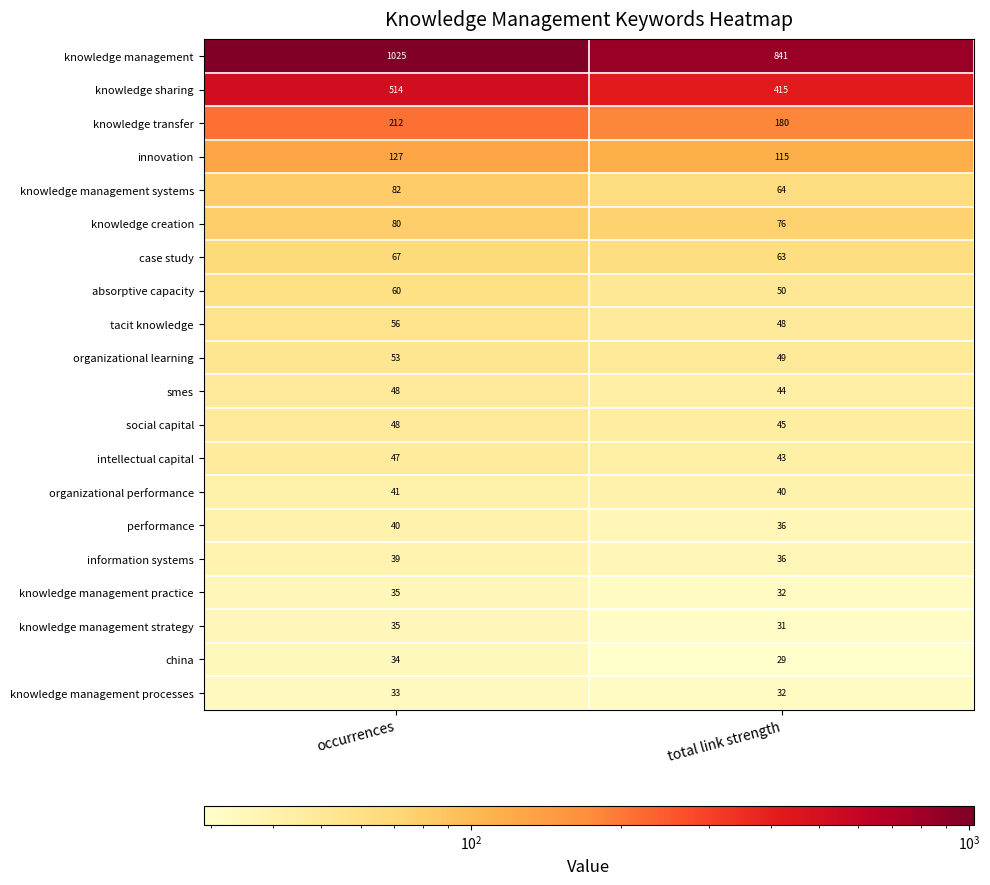

At which label is social capital closest to 46?

total link strength